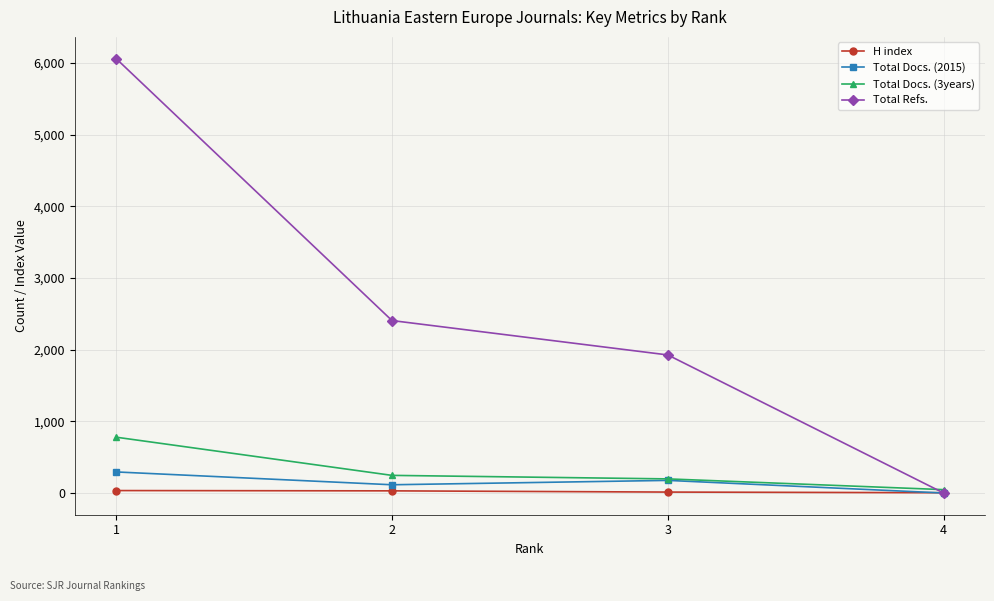

What is the value of the Total Docs. (2015) point at the 3rd from the left?

176